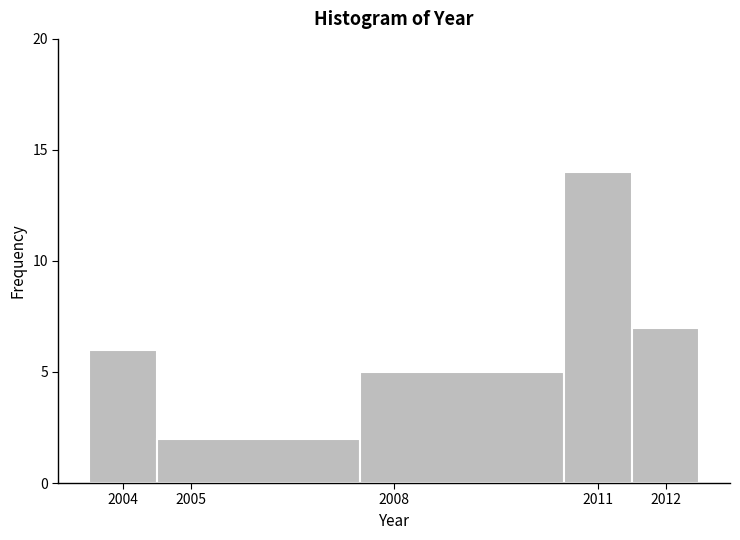

Reading left to right, transcribe this chart: for each bar, give the range it covers on the x-axis and its height. The values are not printed on the chart, so give them approximately, as read against the axis.

2003.5 to 2004.5: 6
2004.5 to 2007.5: 2
2007.5 to 2010.5: 5
2010.5 to 2011.5: 14
2011.5 to 2012.5: 7